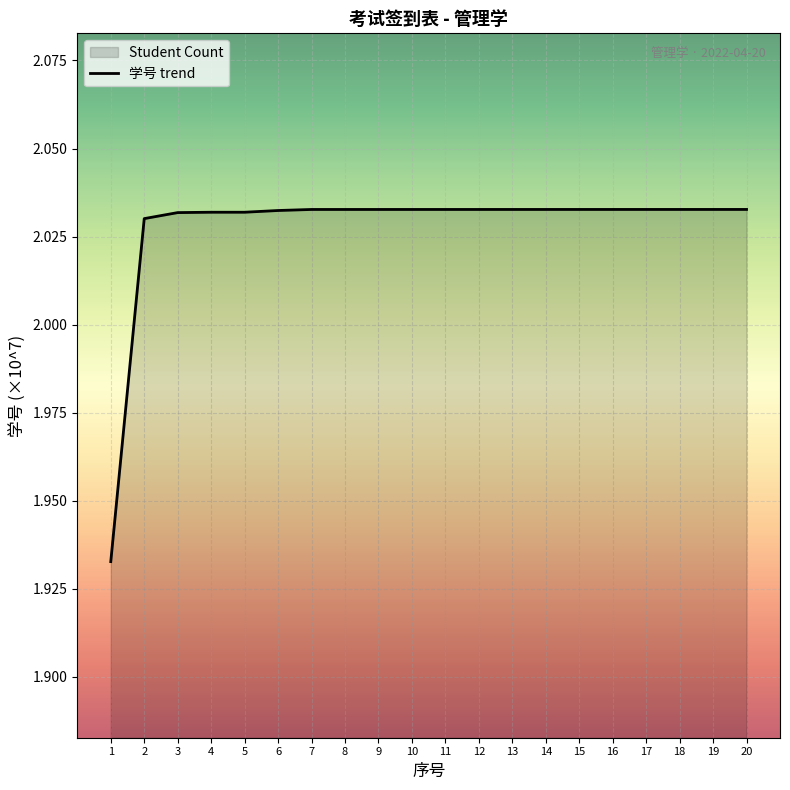

What is the change in value from 1 to 2?

+0.1